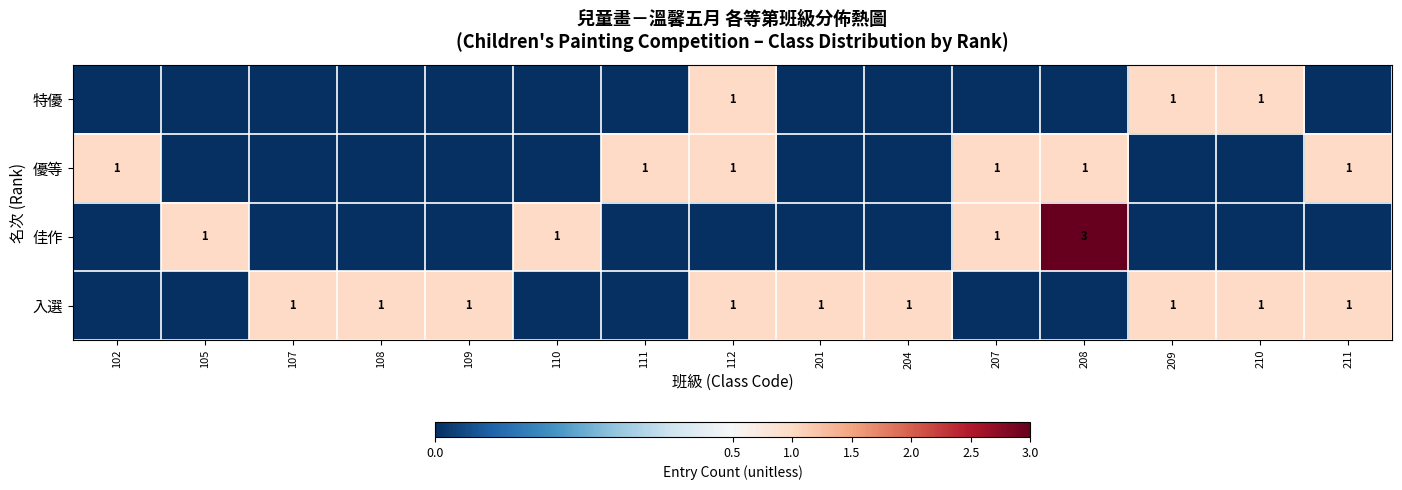

The value of 優等 at 112 is 1. True or false?

True